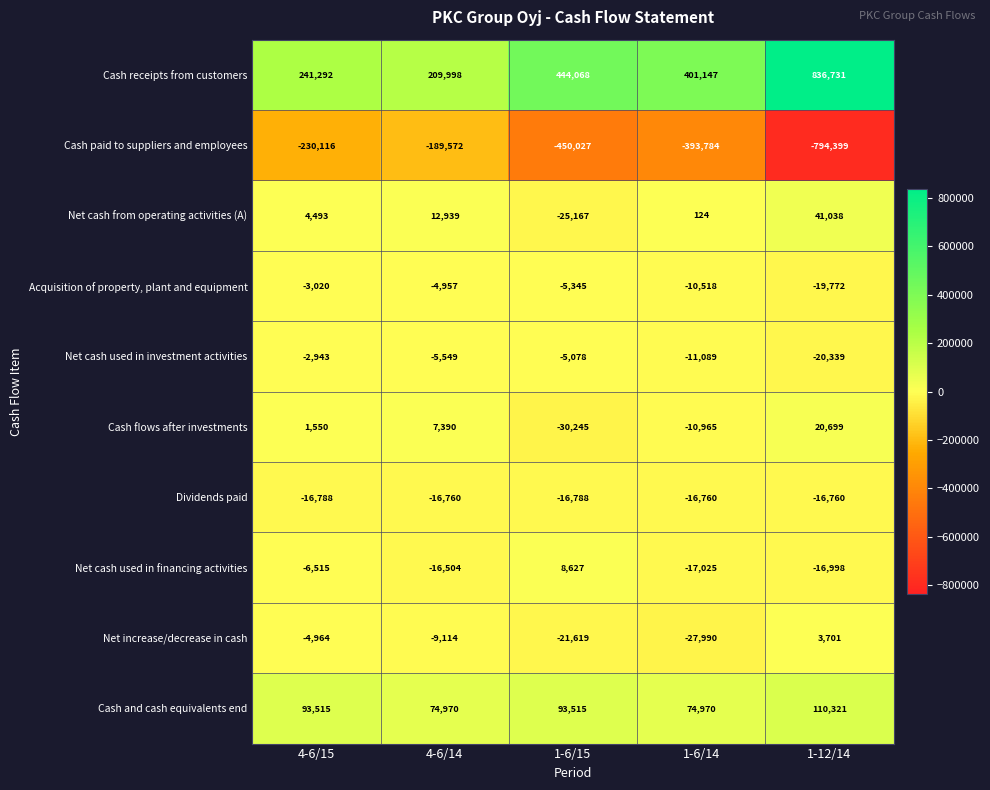

Which series changed the most between 1-6/15 and 1-12/14?

Cash receipts from customers